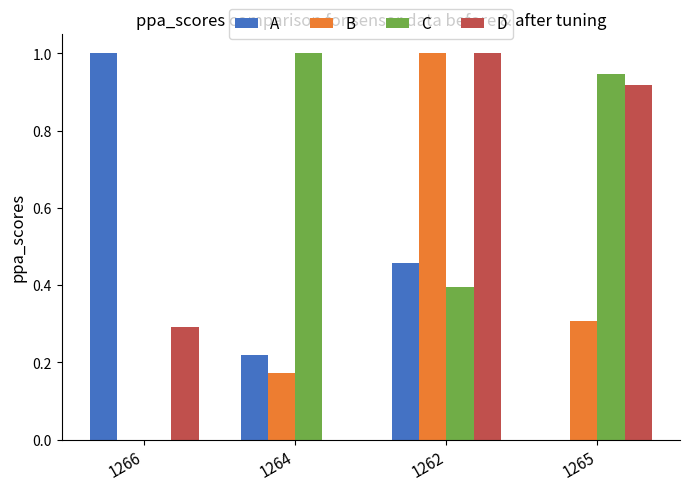

What is the sum of the A values at 1266 and 1262?

1.5